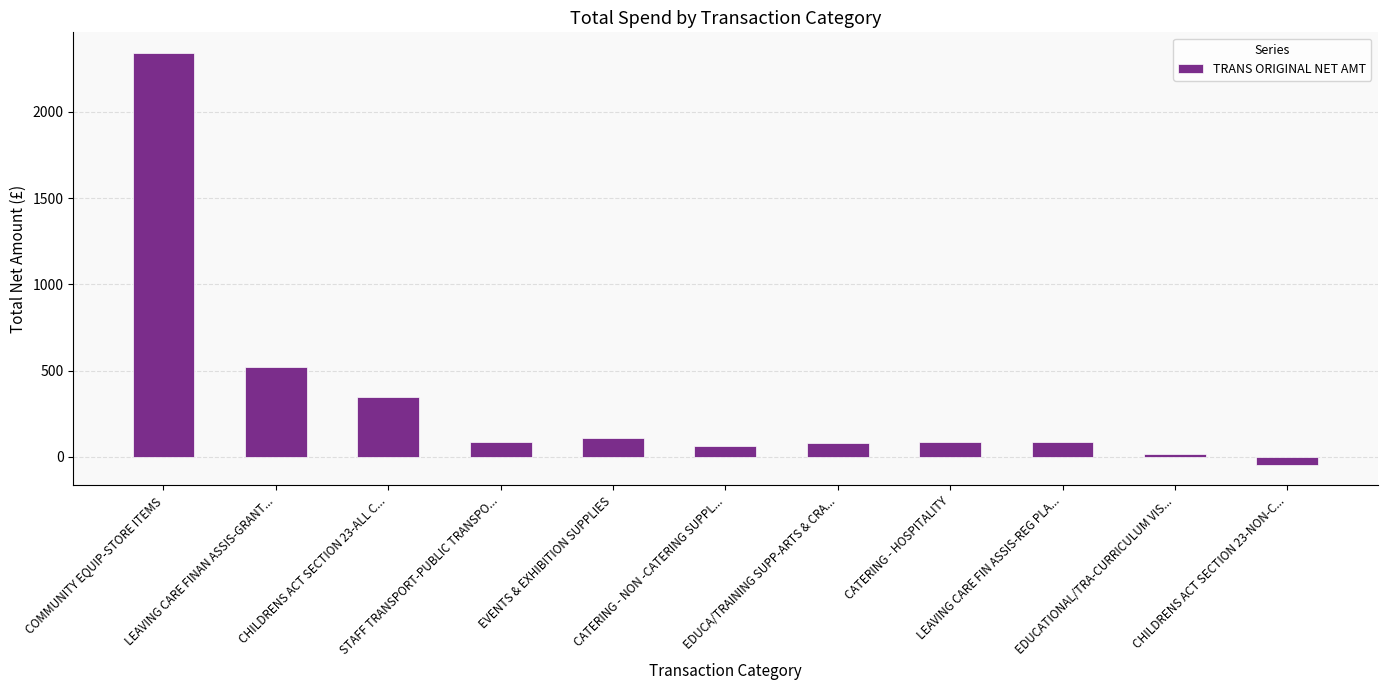

How many data points does each series have?

11